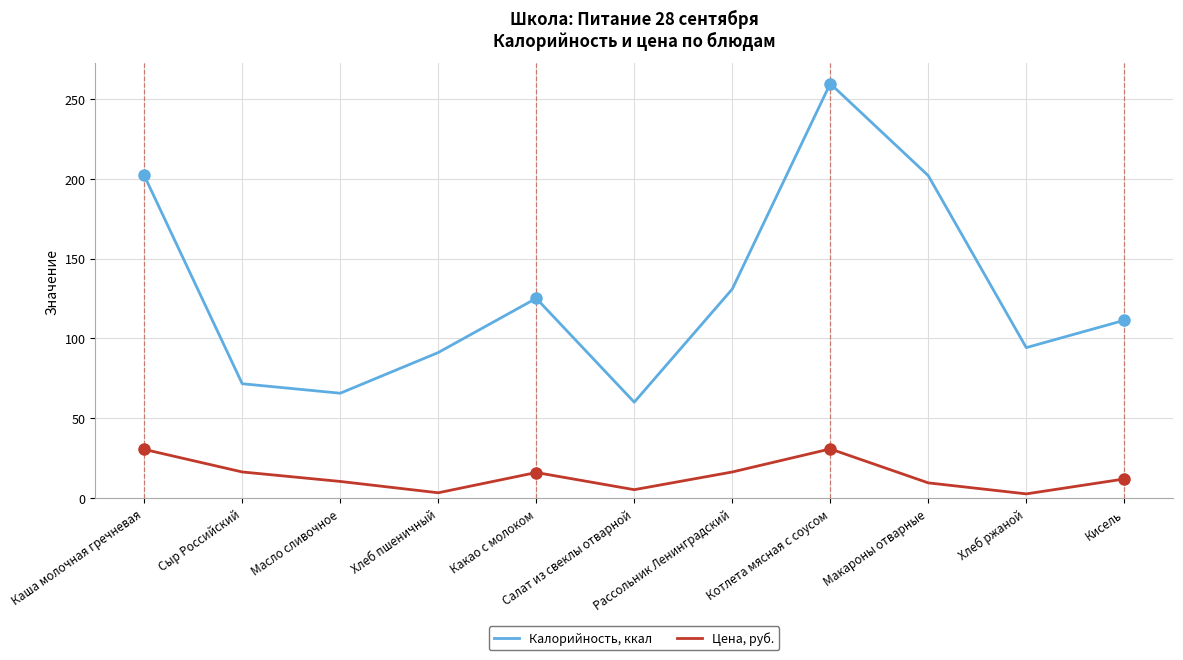

True or false: Калорийность, ккал and Цена, руб. intersect in this chart.

False